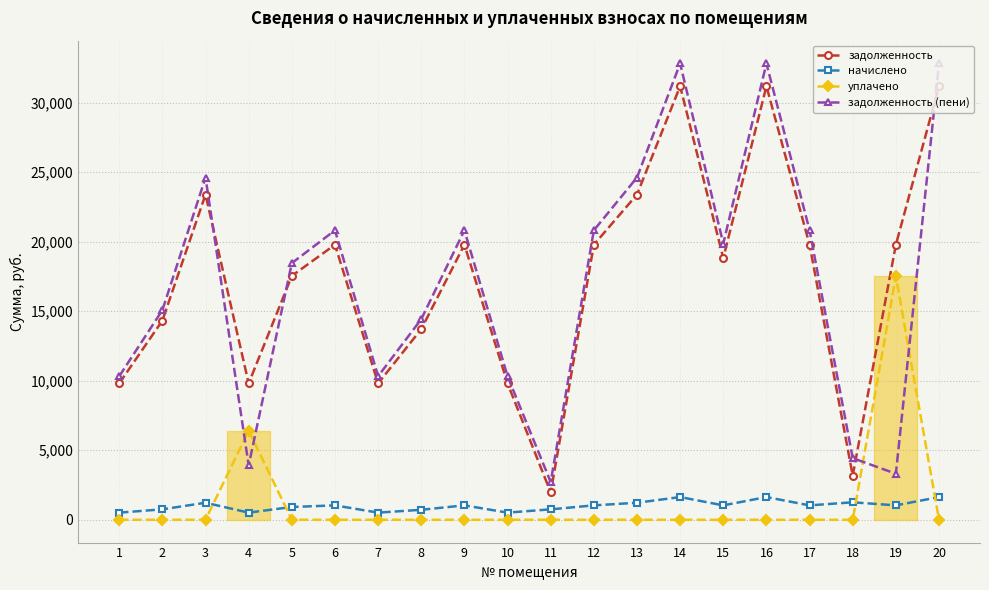

How many lines are shown in the chart?

4